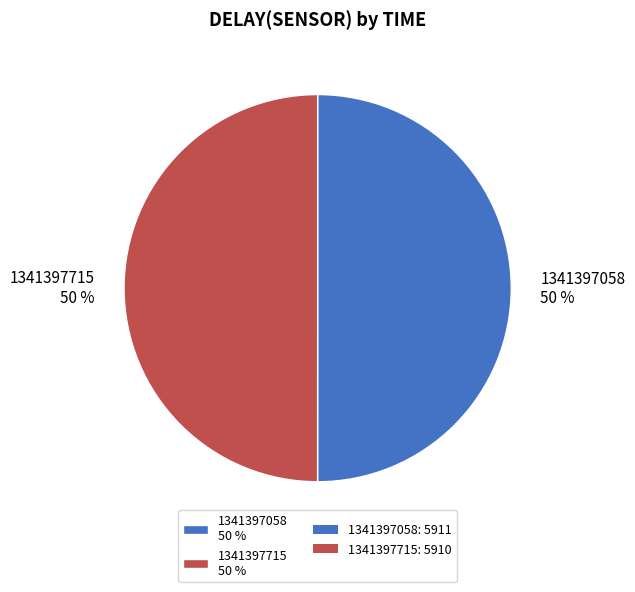

Do 1341397715 50 % and 1341397058 50 % together represent more than half of the pie?

Yes